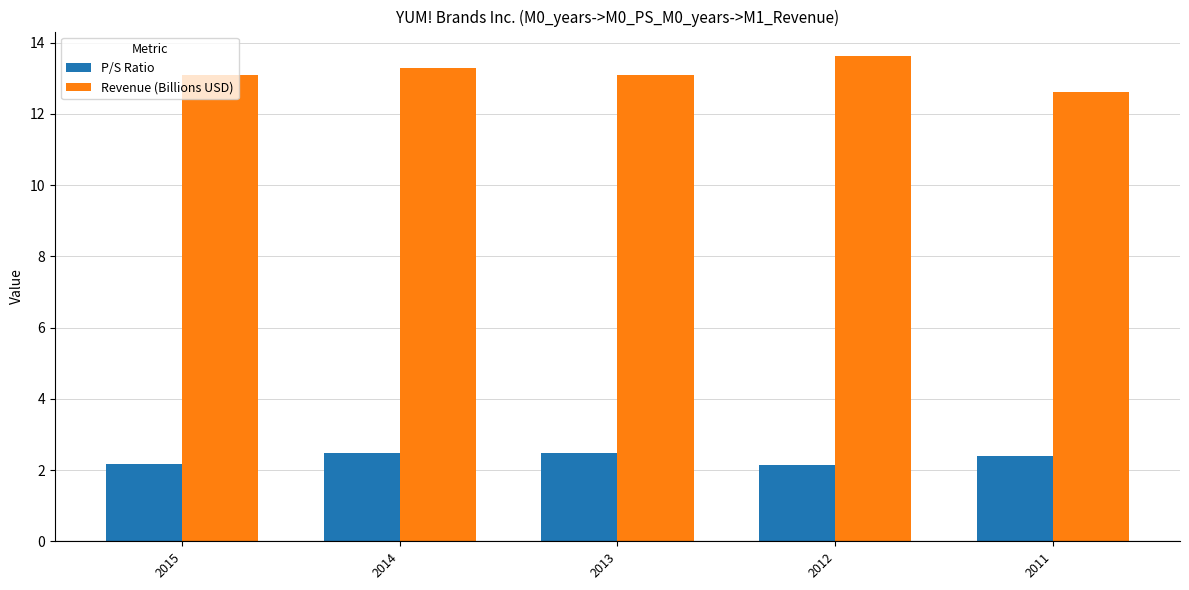

How many distinct data groups are displayed?

2